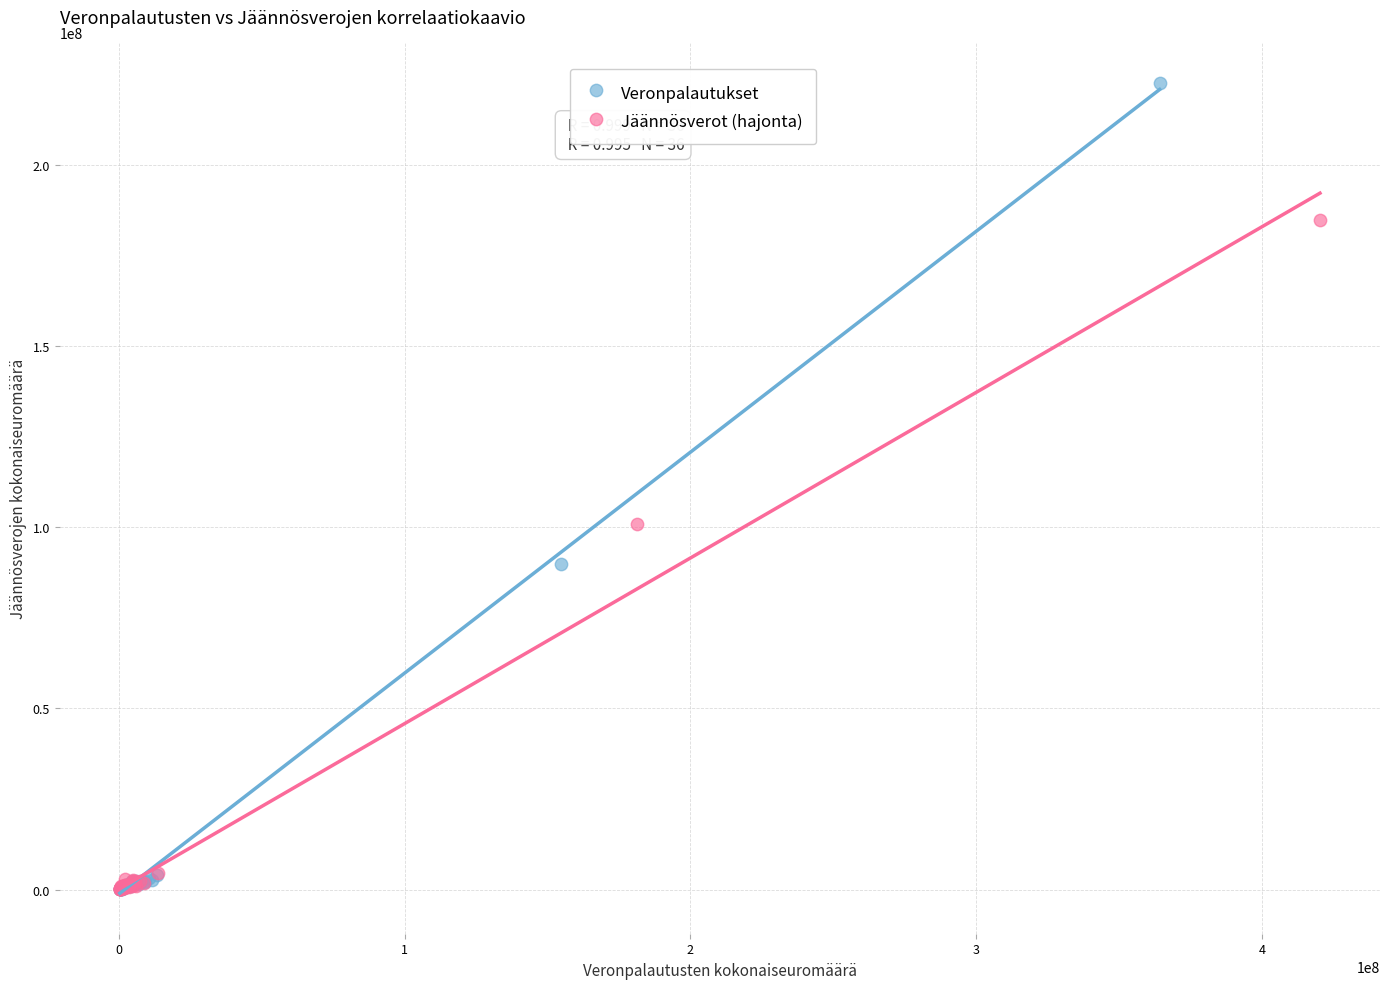

Which series reaches the maximum Y coordinate?

Veronpalautukset